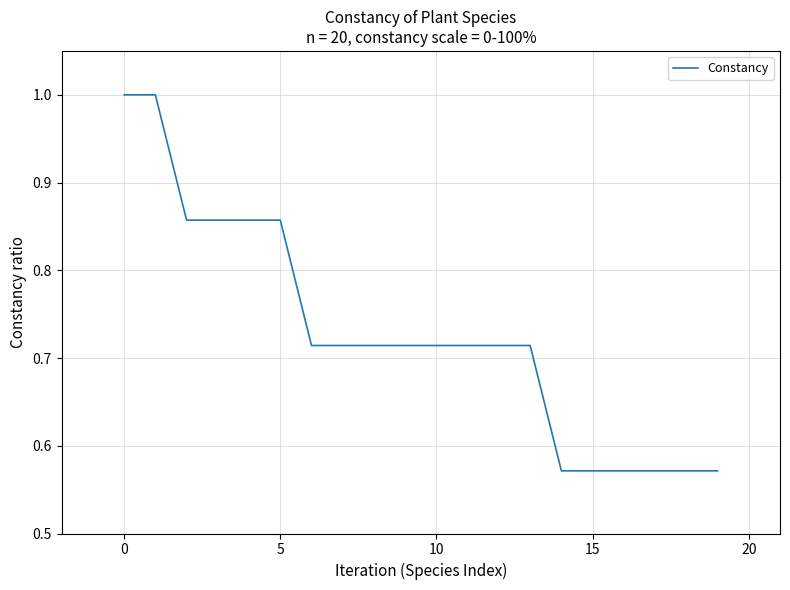

What is the difference between the maximum and minimum values?

0.4